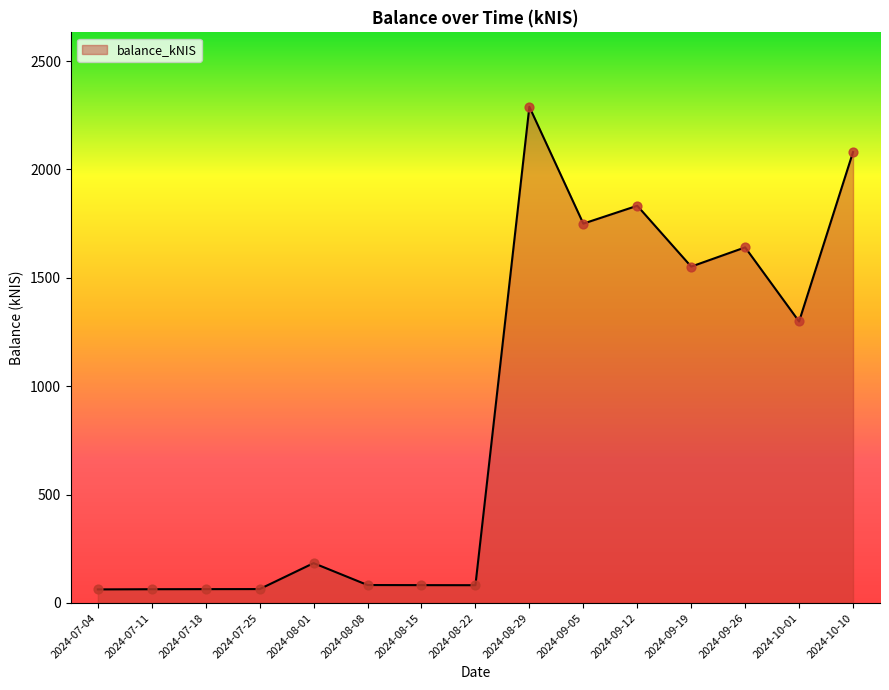

What is the ratio of the value at 2024-08-01 to the value at 2024-09-12?

0.1